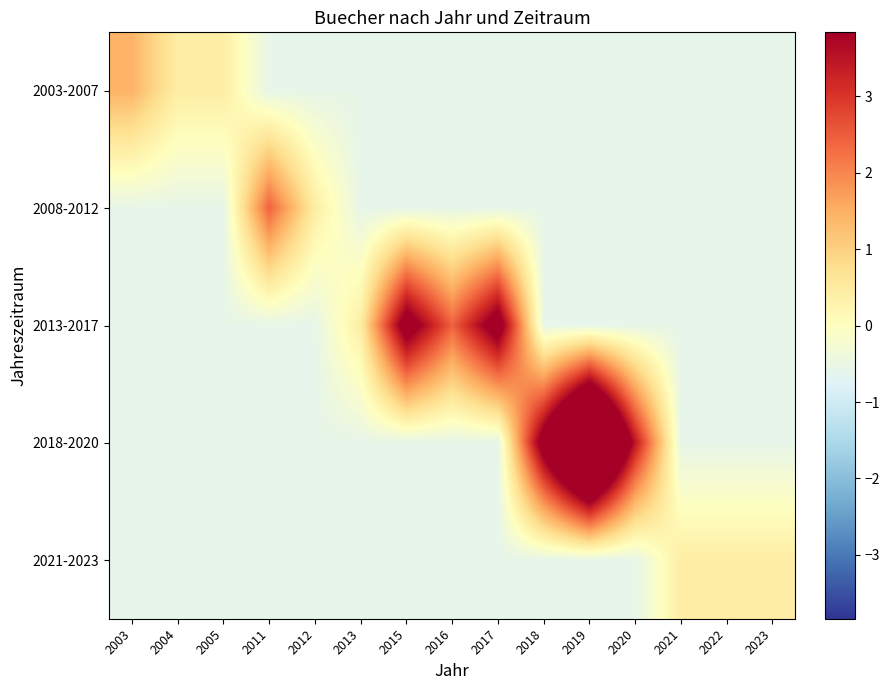

What is the difference between the highest and lowest values at 2017?

5.0